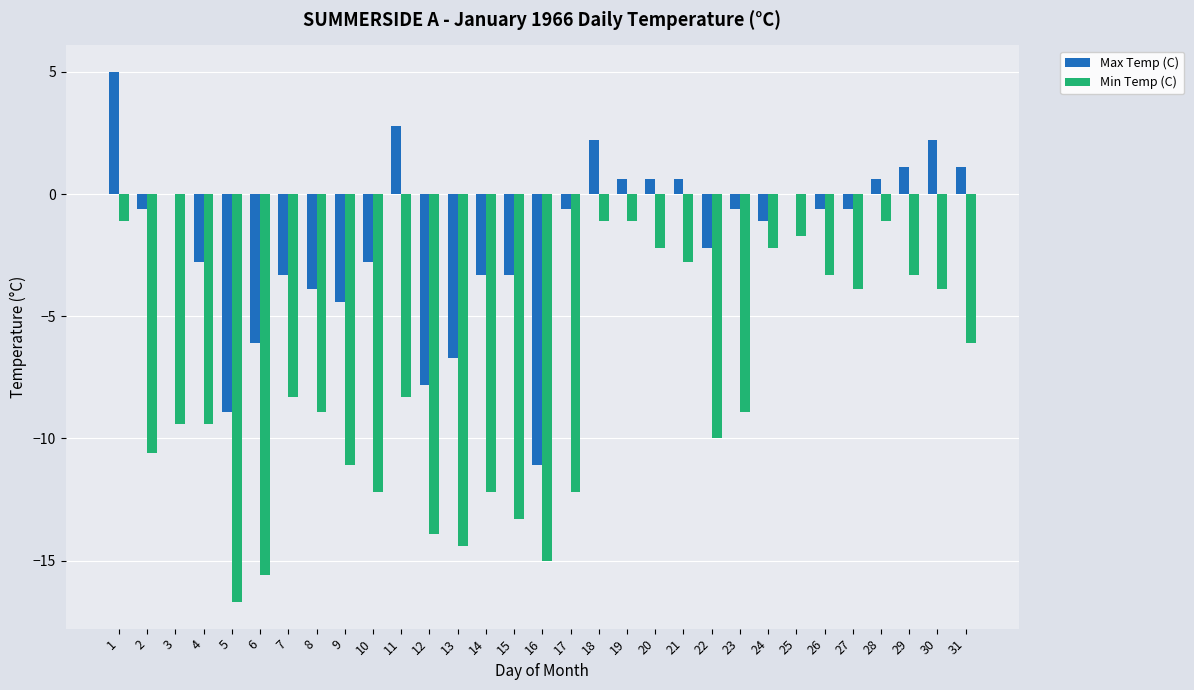

Does the chart contain stacked bars?

No